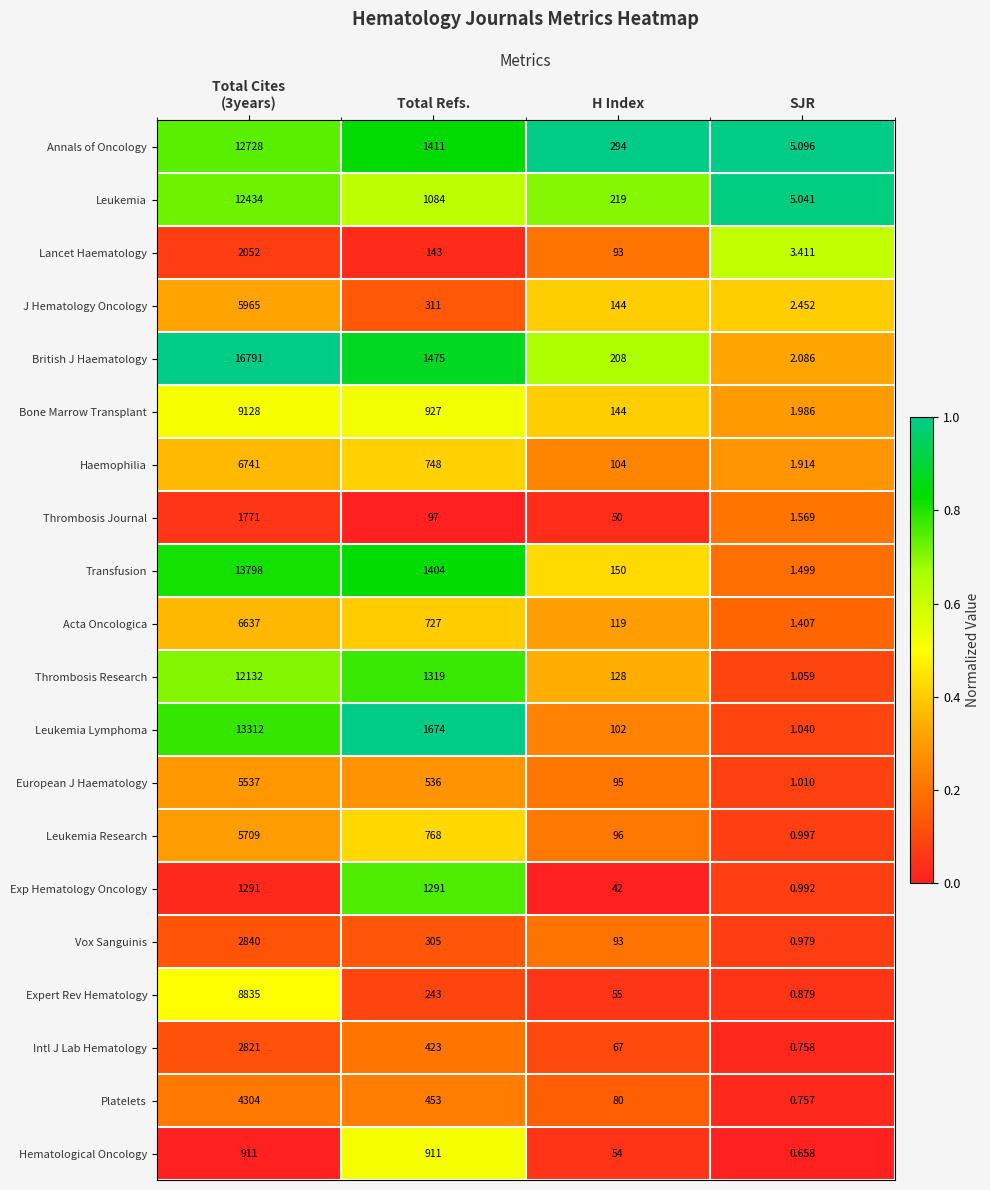

Rank the series by their maximum value, from highest to lowest.

British J Haematology, Transfusion, Leukemia Lymphoma, Annals of Oncology, Leukemia, Thrombosis Research, Bone Marrow Transplant, Expert Rev Hematology, Haemophilia, Acta Oncologica, J Hematology Oncology, Leukemia Research, European J Haematology, Platelets, Vox Sanguinis, Intl J Lab Hematology, Lancet Haematology, Thrombosis Journal, Exp Hematology Oncology, Hematological Oncology